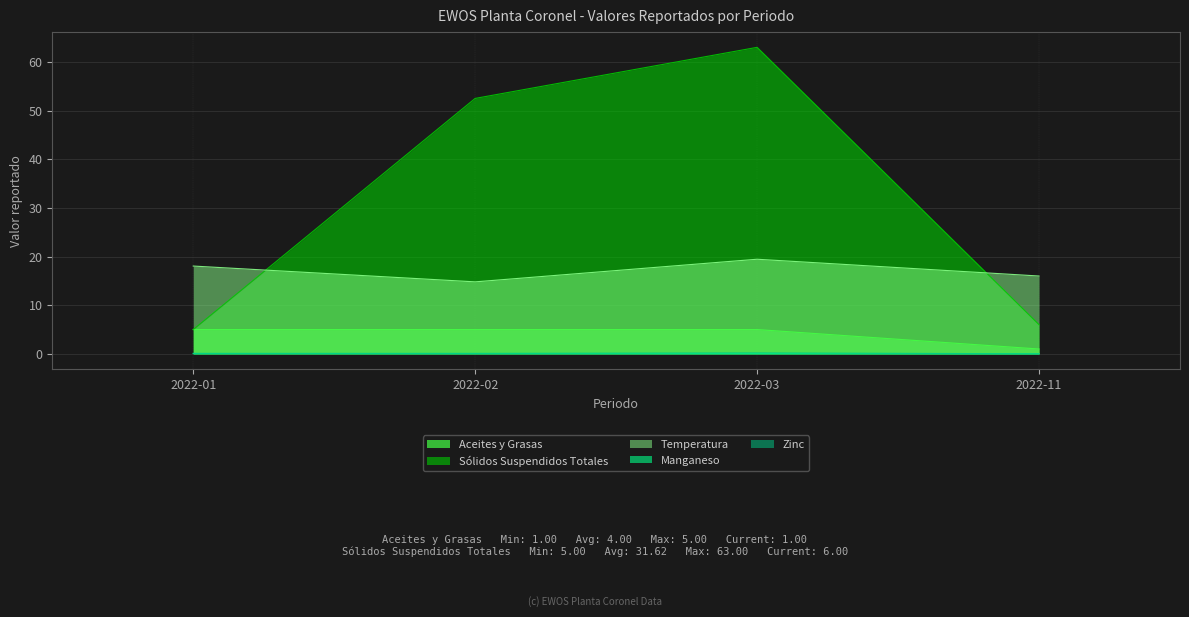

At 2022-02, list the series in order from smallest to largest.

Manganeso, Zinc, Aceites y Grasas, Temperatura, Sólidos Suspendidos Totales